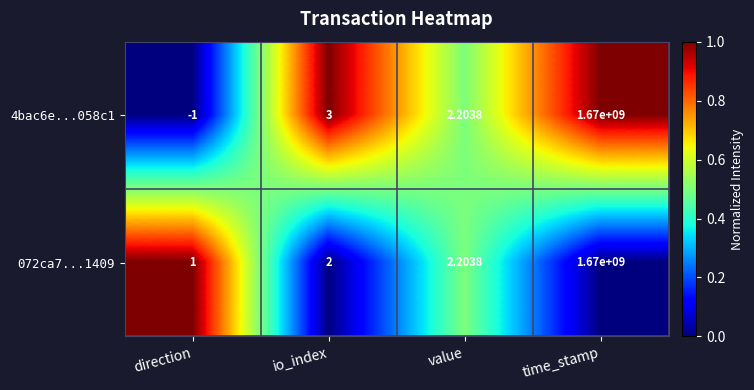

What is the spread (max minus min) of values at io_index?

1.0